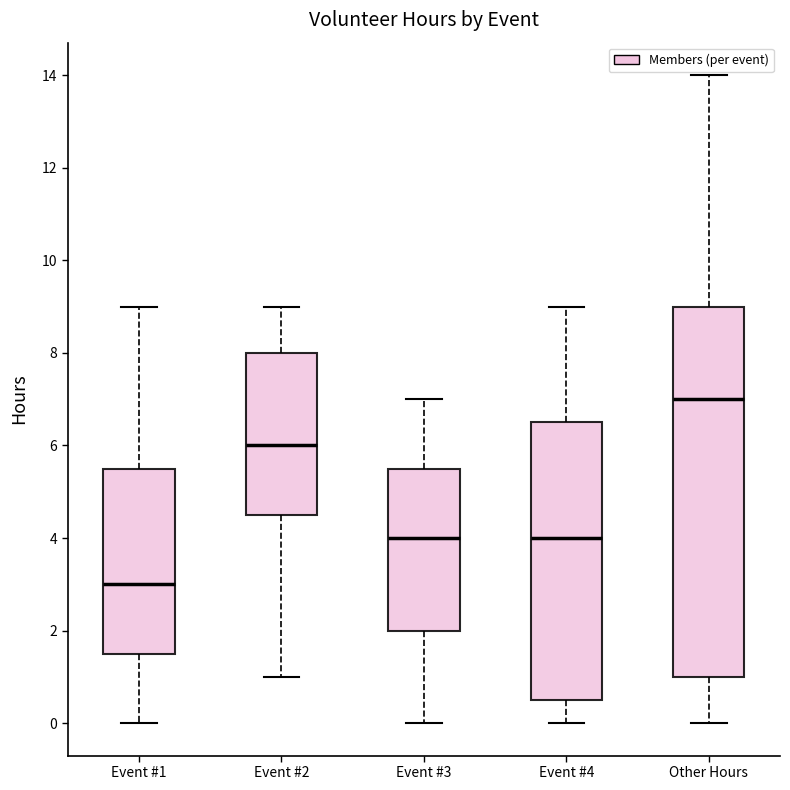

Which box's median line is the highest?

Other Hours